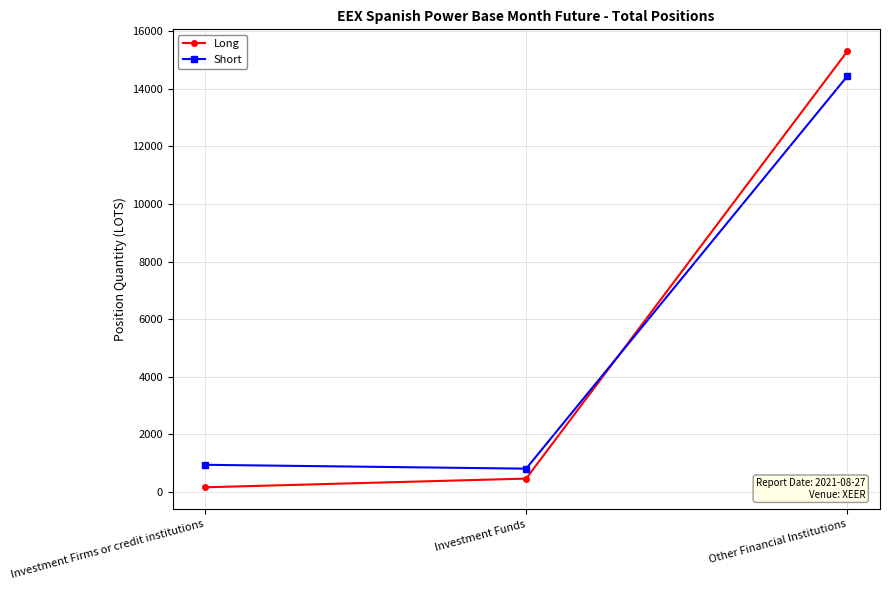

True or false: Long has a value of 455.7 at Investment Funds.

True